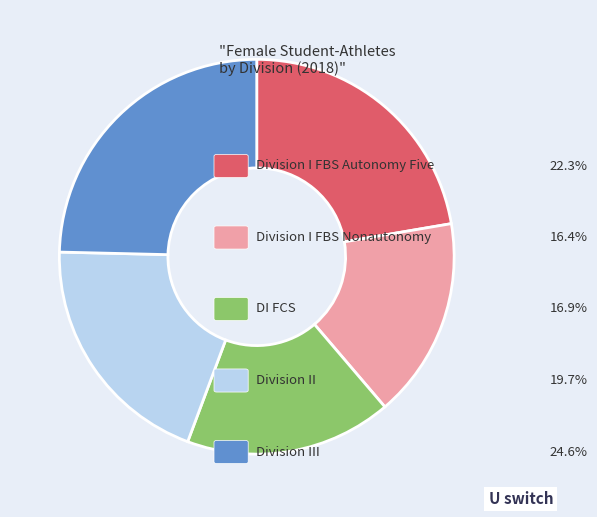

Does any single category account for the majority?

No